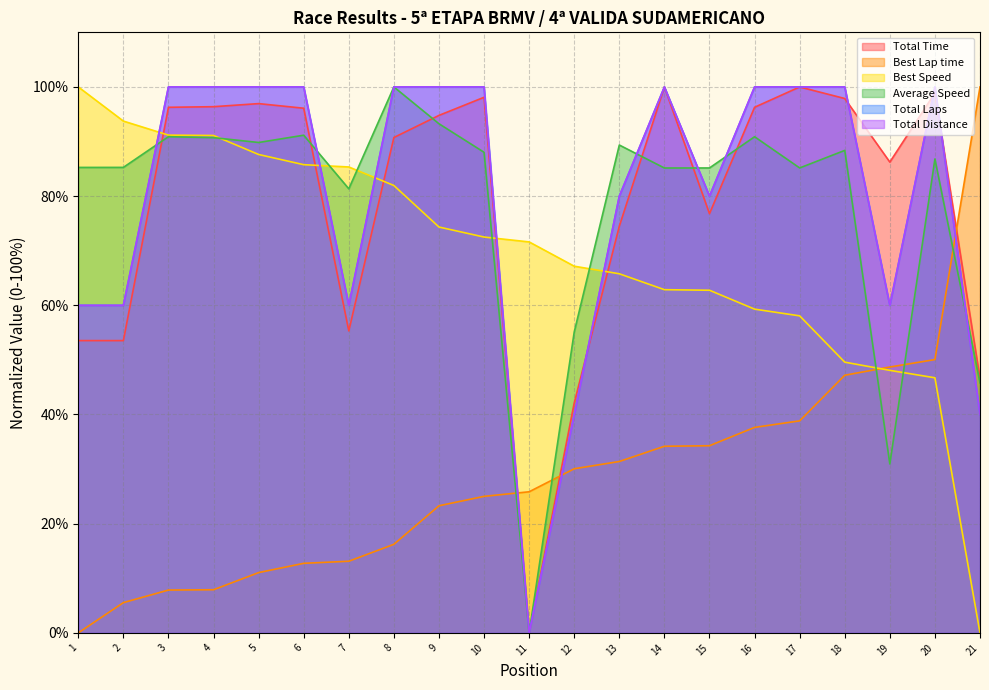

What is the spread (max minus min) of values at 6?

87.3